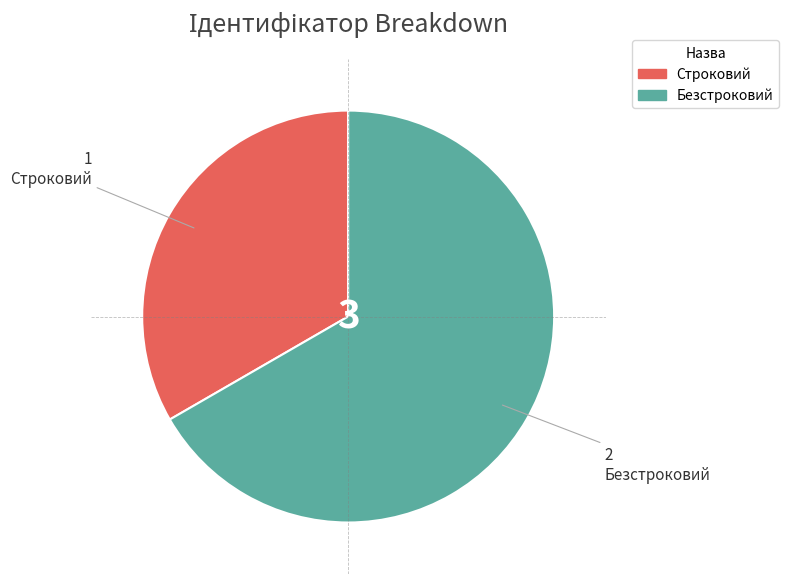

Approximately how many times larger is the value at Строковий compared to Безстроковий?

0.5